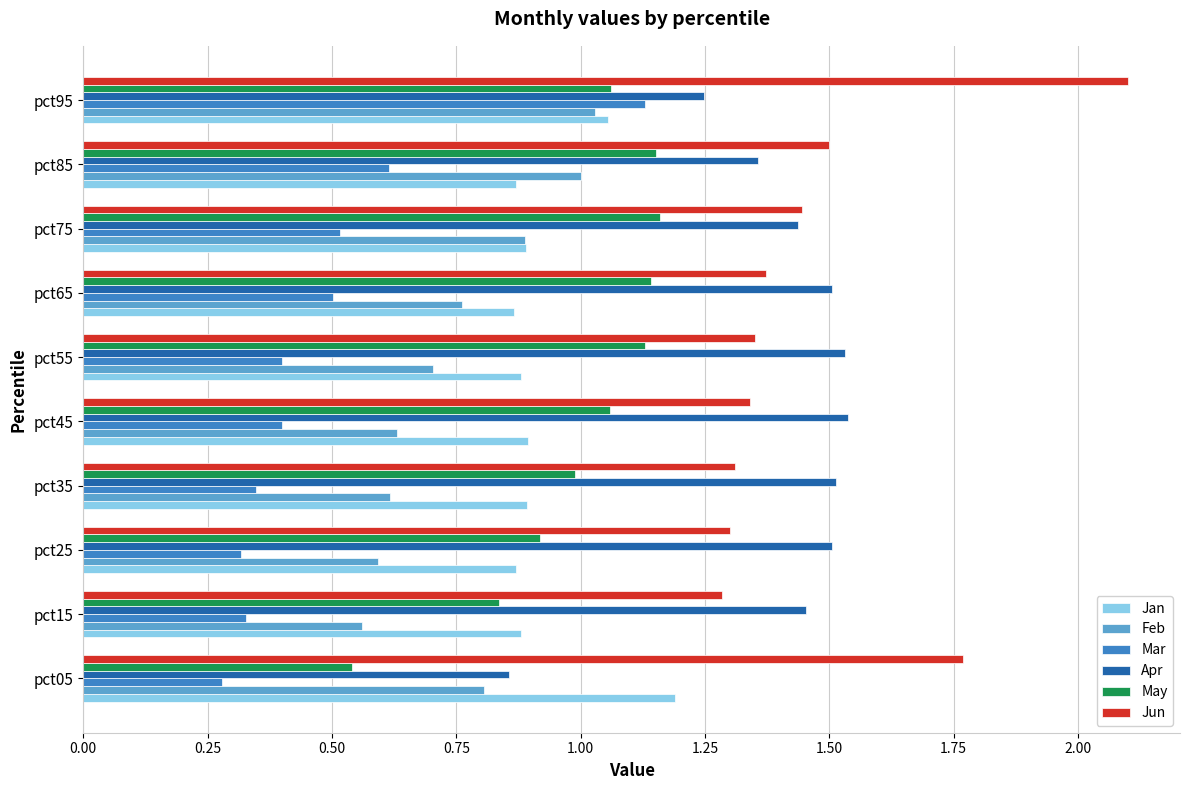

Between pct15 and pct75, which series saw the biggest shift?

Feb